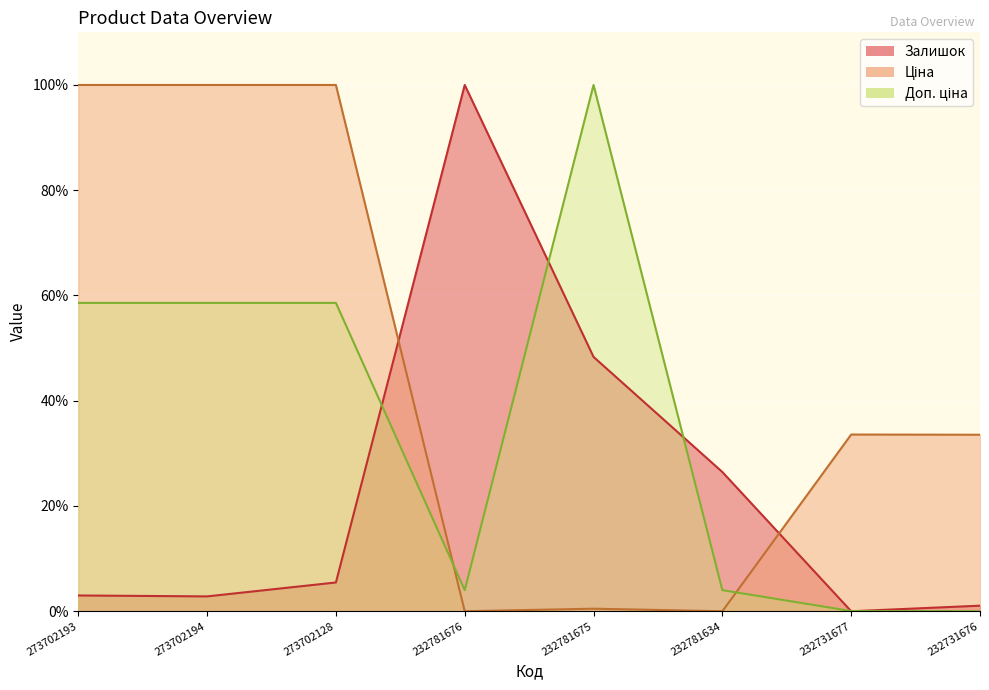

Between 273702128 and 232731676, which is larger?

273702128